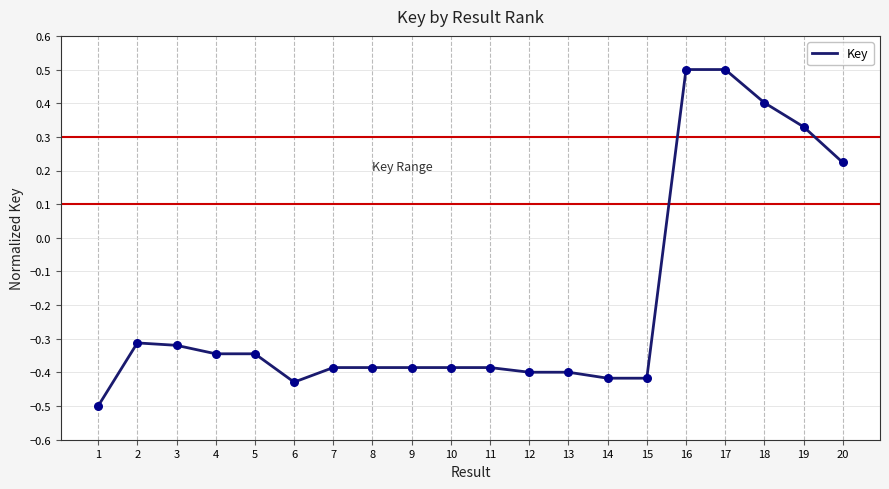

What is the change in value from 14 to 20?

+0.6